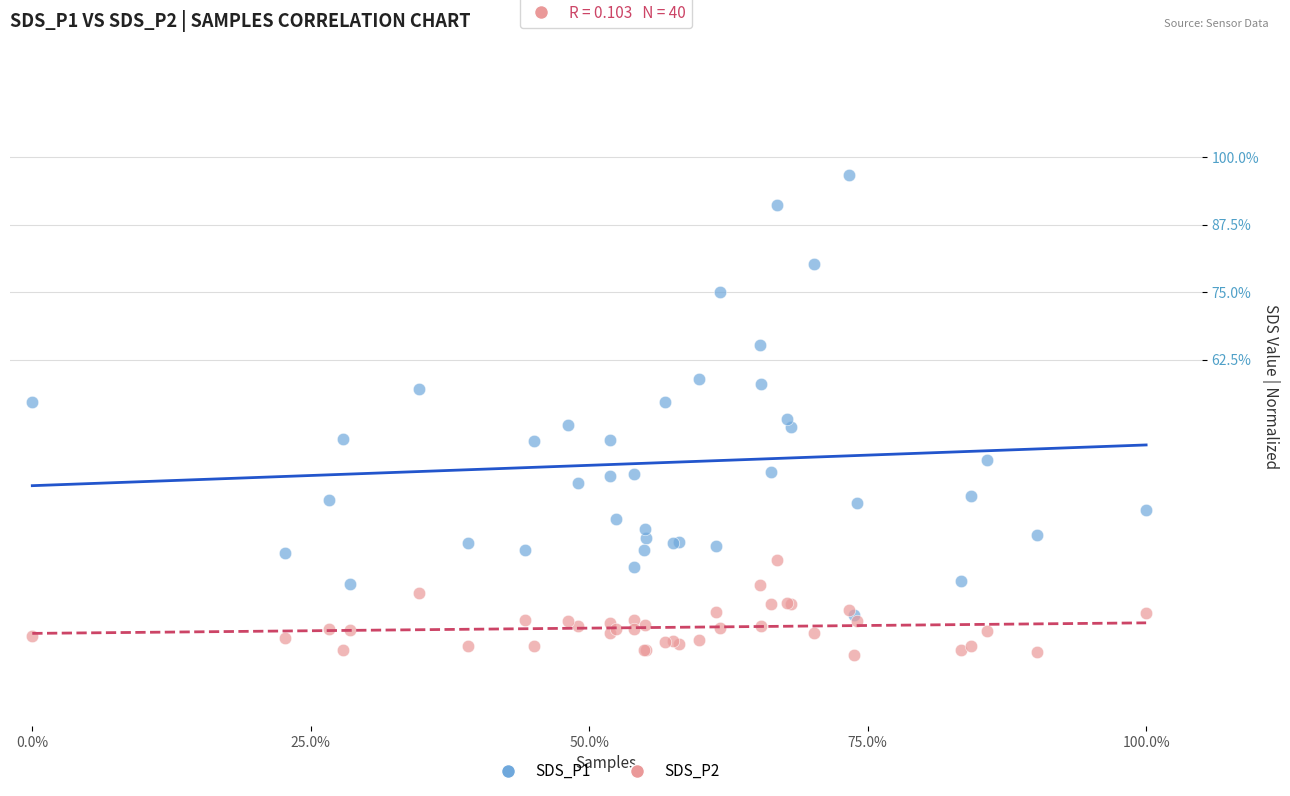

What are all the series names shown in the legend?

SDS_P1, SDS_P2